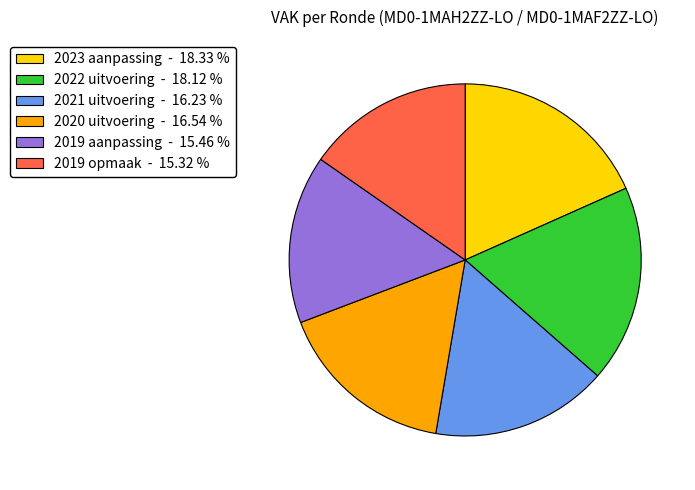

Is there any slice that represents more than half of the pie?

No